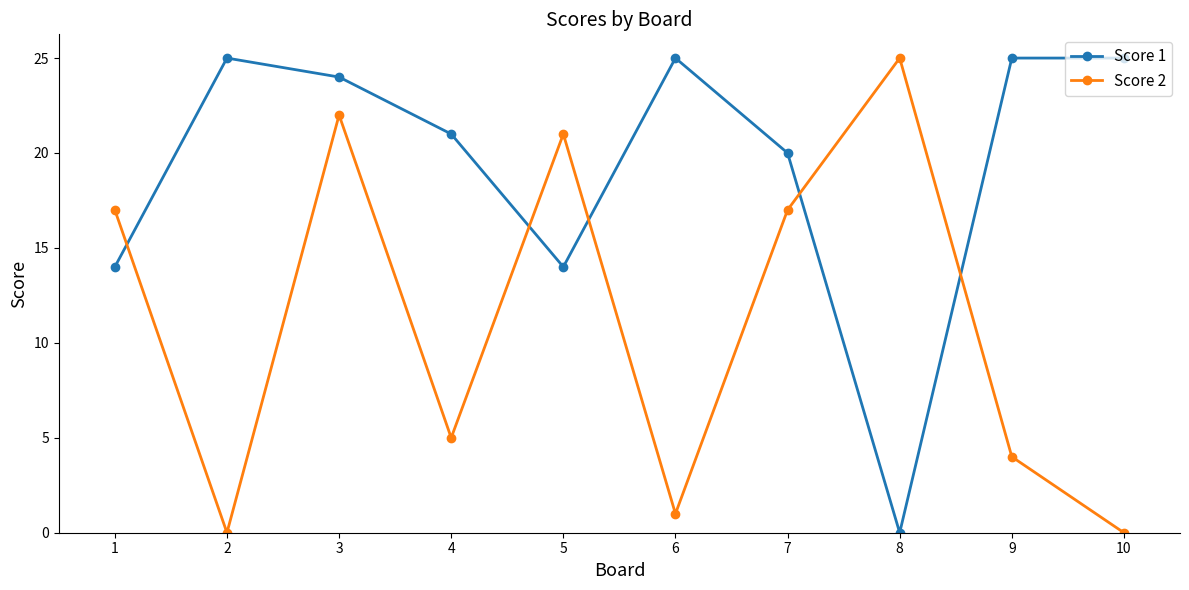

How many lines are shown in the chart?

2